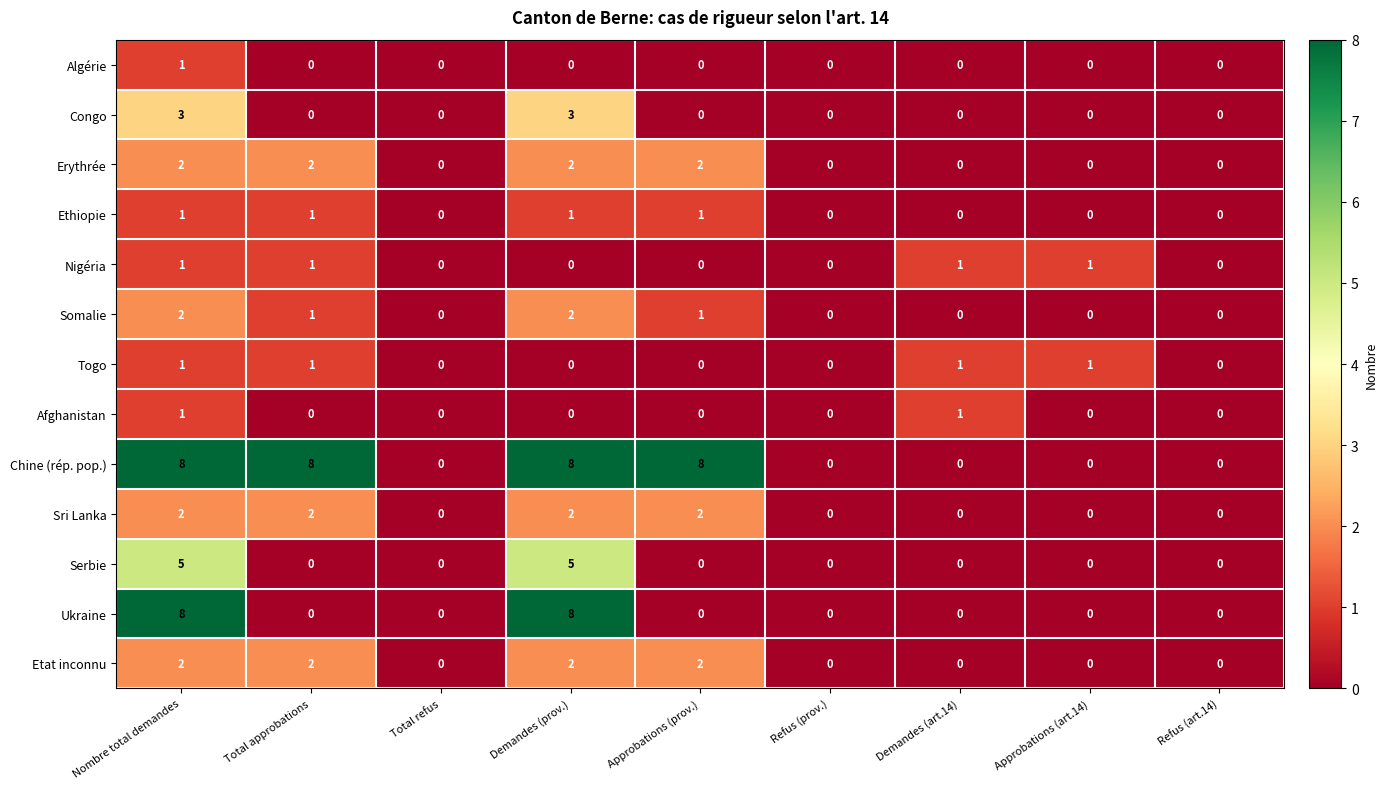

At how many categories does at least one series exceed 7?

4